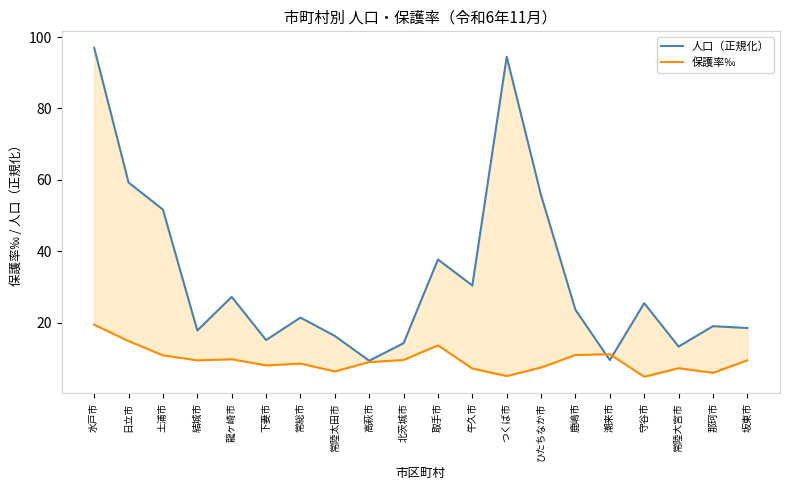

What is the value of the 保護率‰ point at the 20th from the left?

9.4